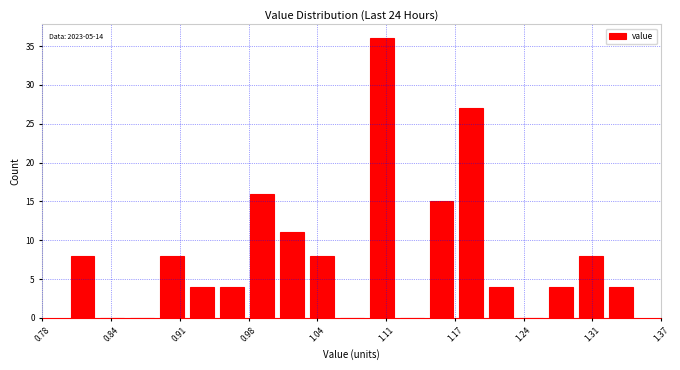

Read against the x-axis, roughly where is the centre of the tallest bar?

1.10